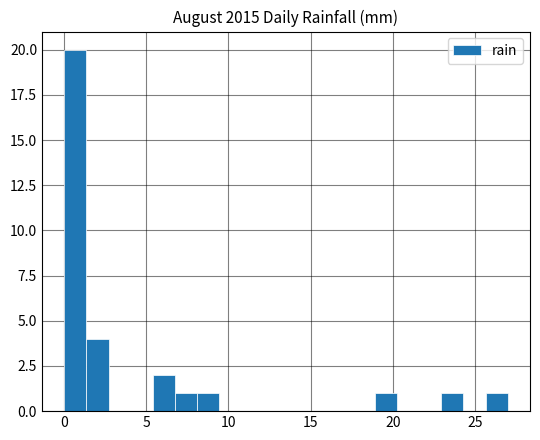

Read against the x-axis, roughly where is the centre of the tallest bar?

0.5